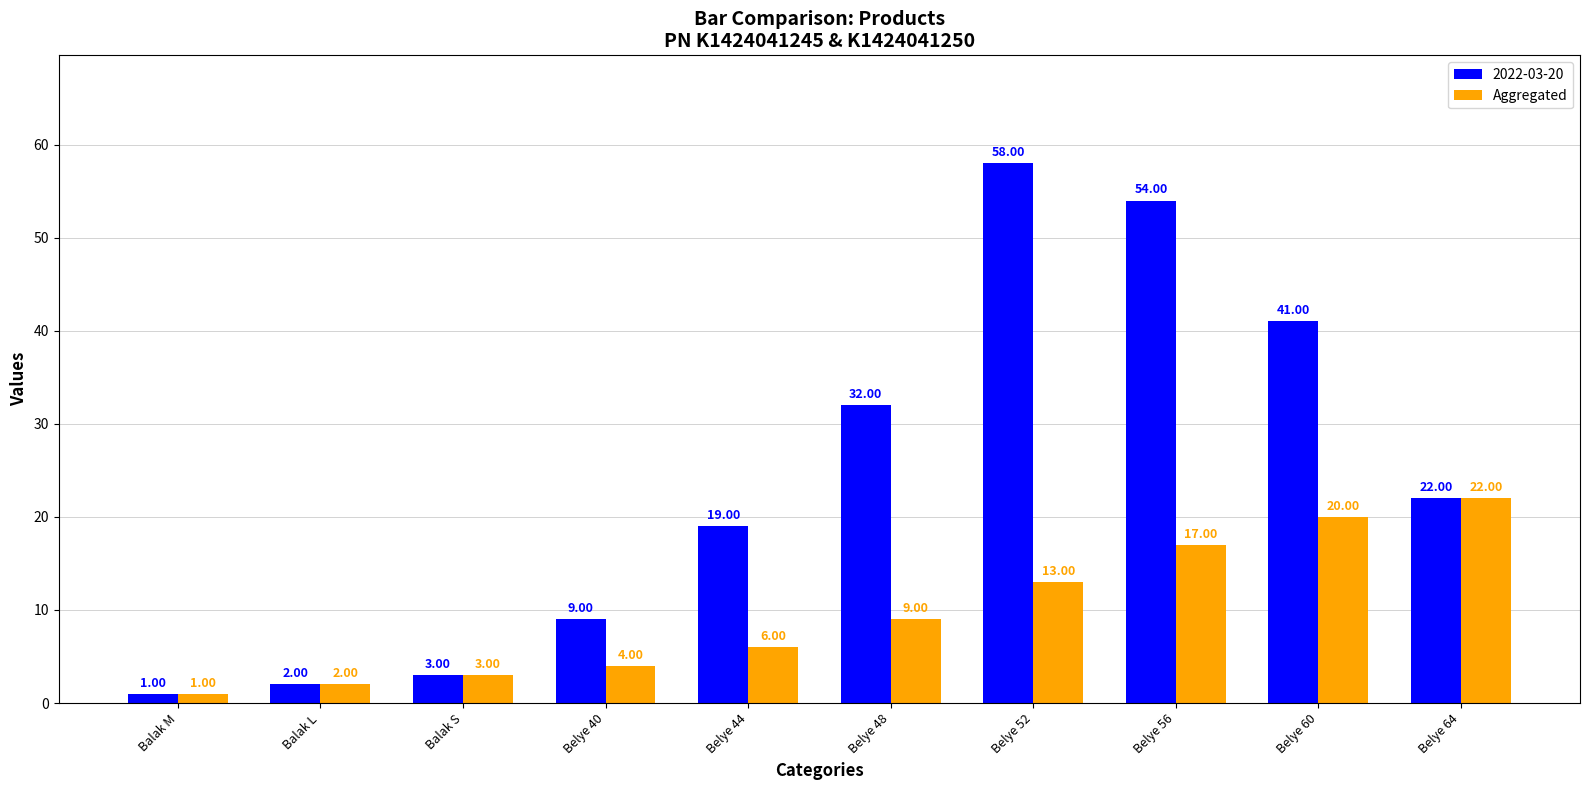

What position from the left is Belye 52?

7